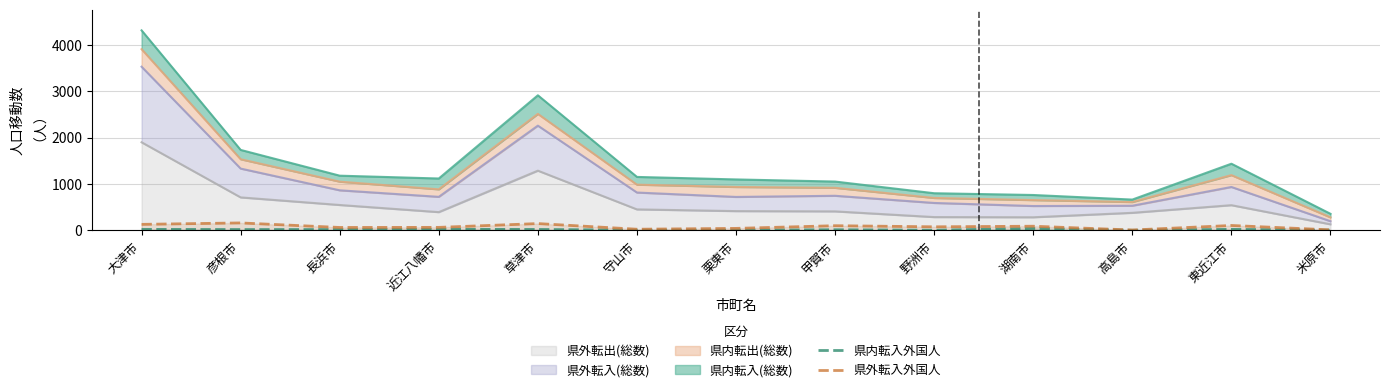

What is the label of the 13th point from the left?

米原市